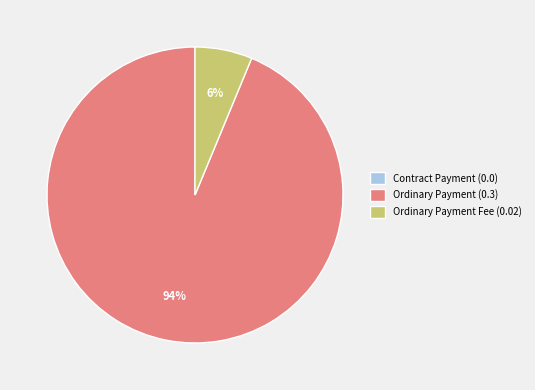

What percentage is the Ordinary Payment Fee (0.02) slice, to the nearest percent?

6%